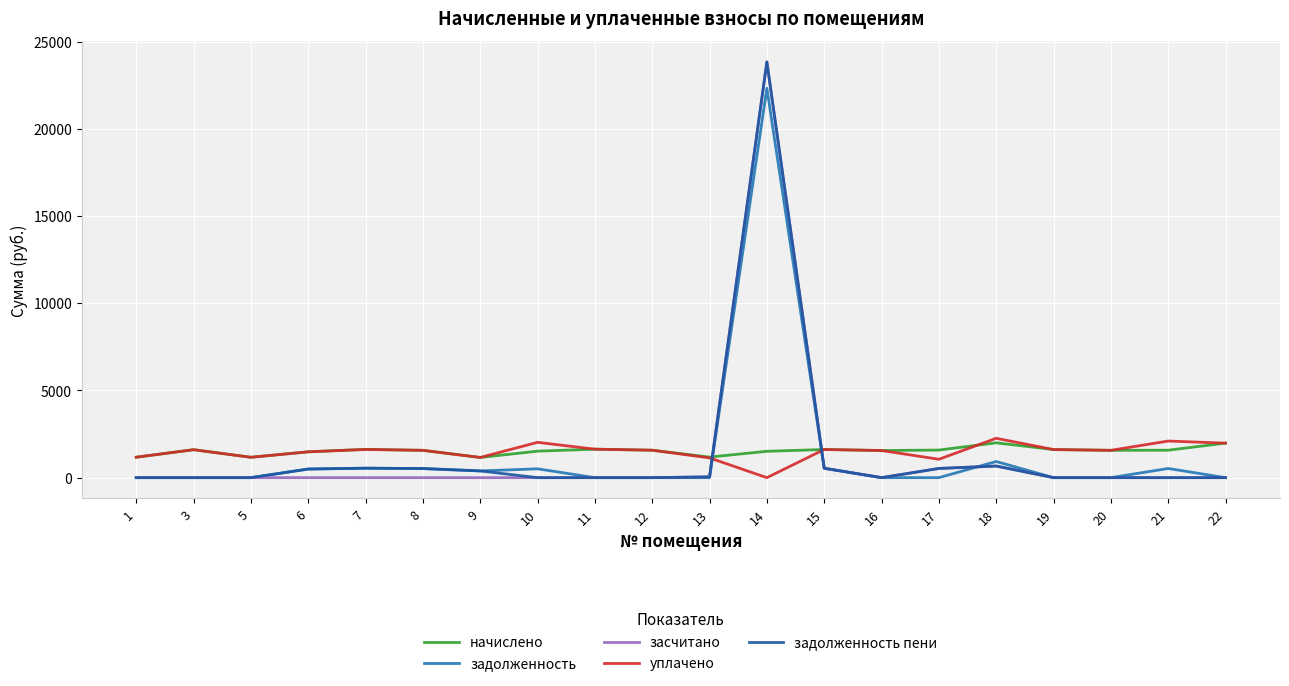

What is the maximum value shown in the chart?

23845.1